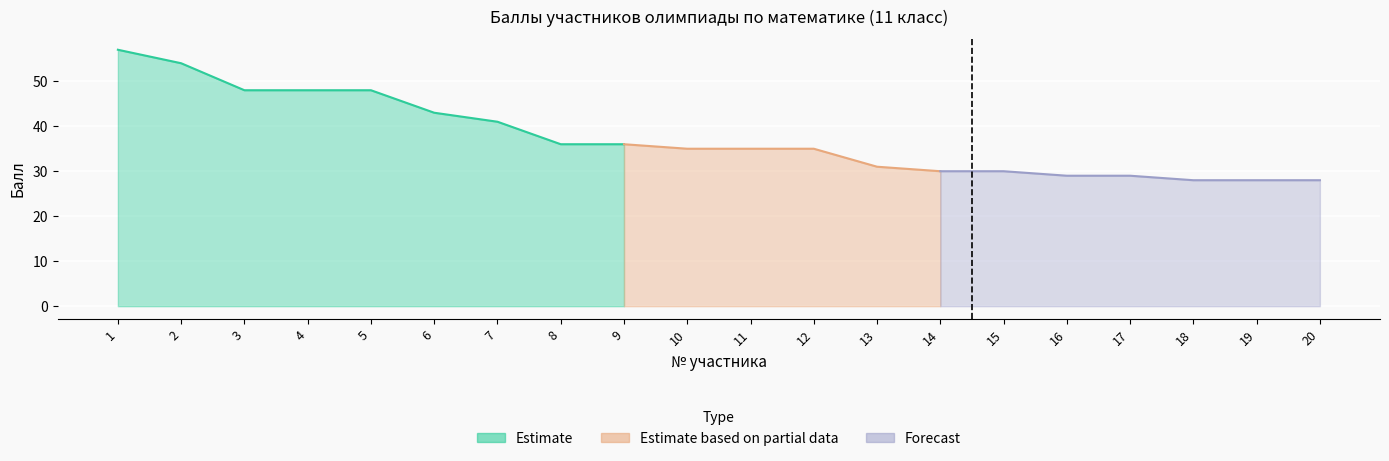

True or false: Балл and Класс обучения cross at least once.

False